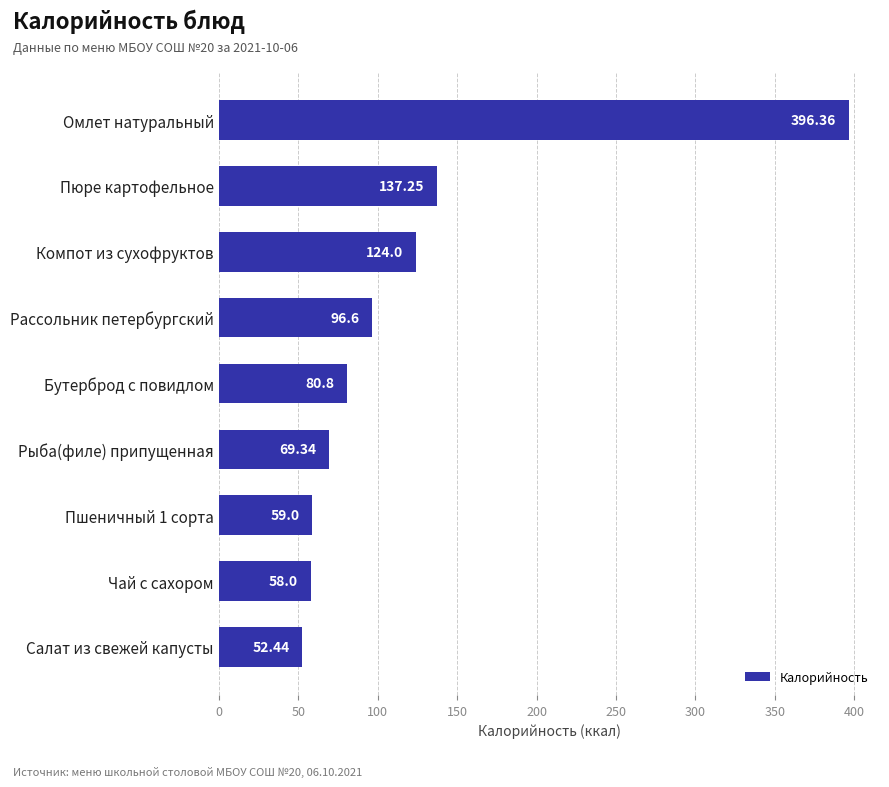

Between Пшеничный 1 сорта and Бутерброд с повидлом, which is larger?

Бутерброд с повидлом